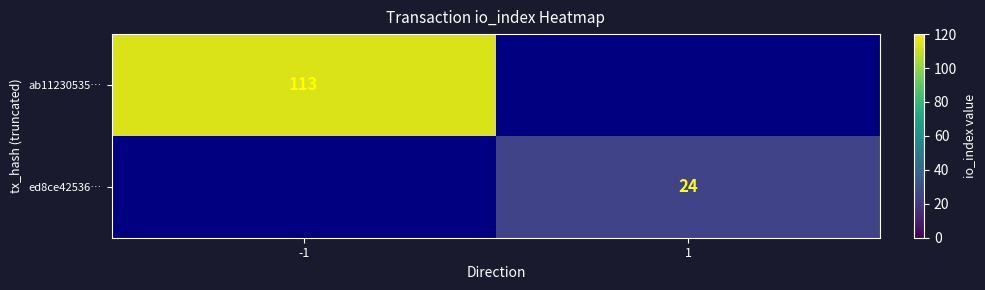

The ed8ce42536… series shows 43 at 1. True or false?

False